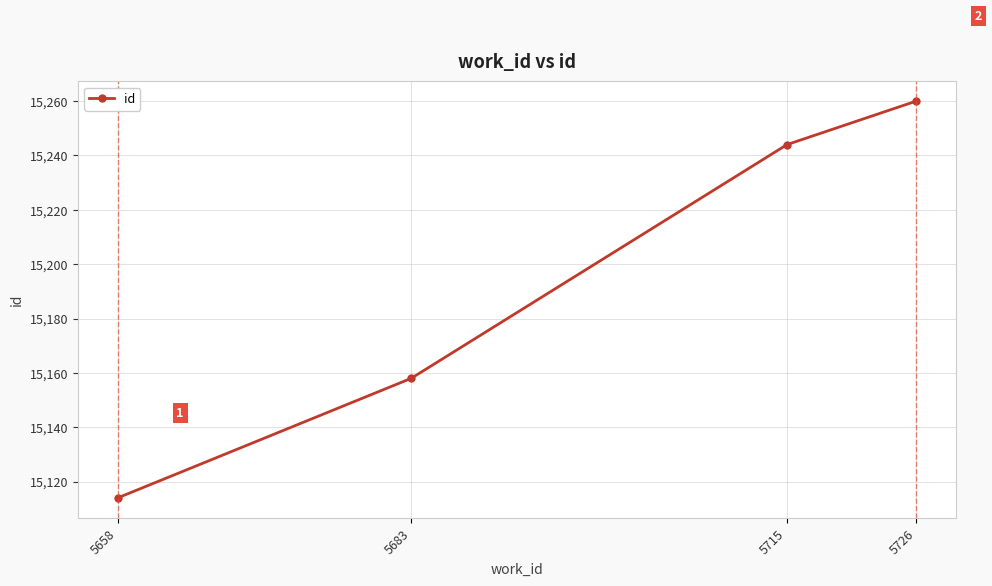

At which label is the value closest to 15187?

5683